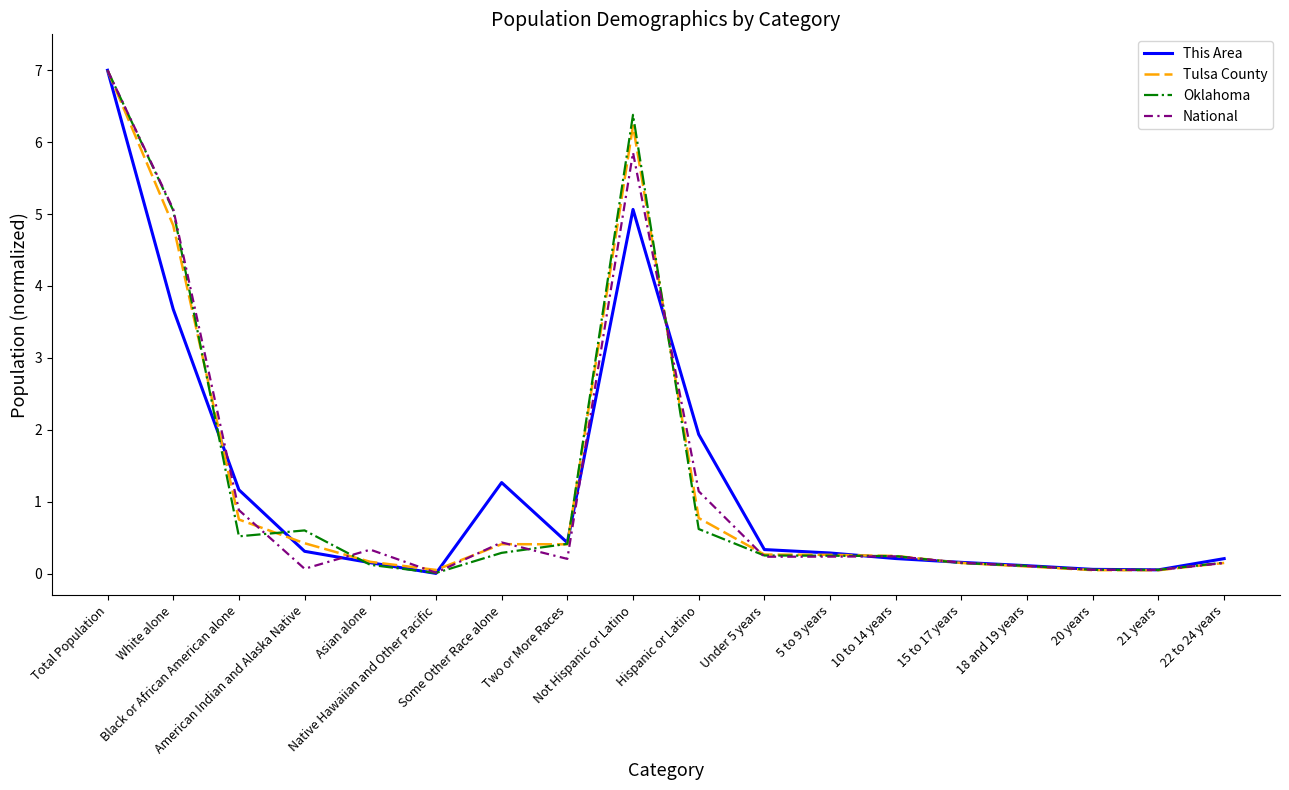

What is the highest value of the This Area series?

7.0